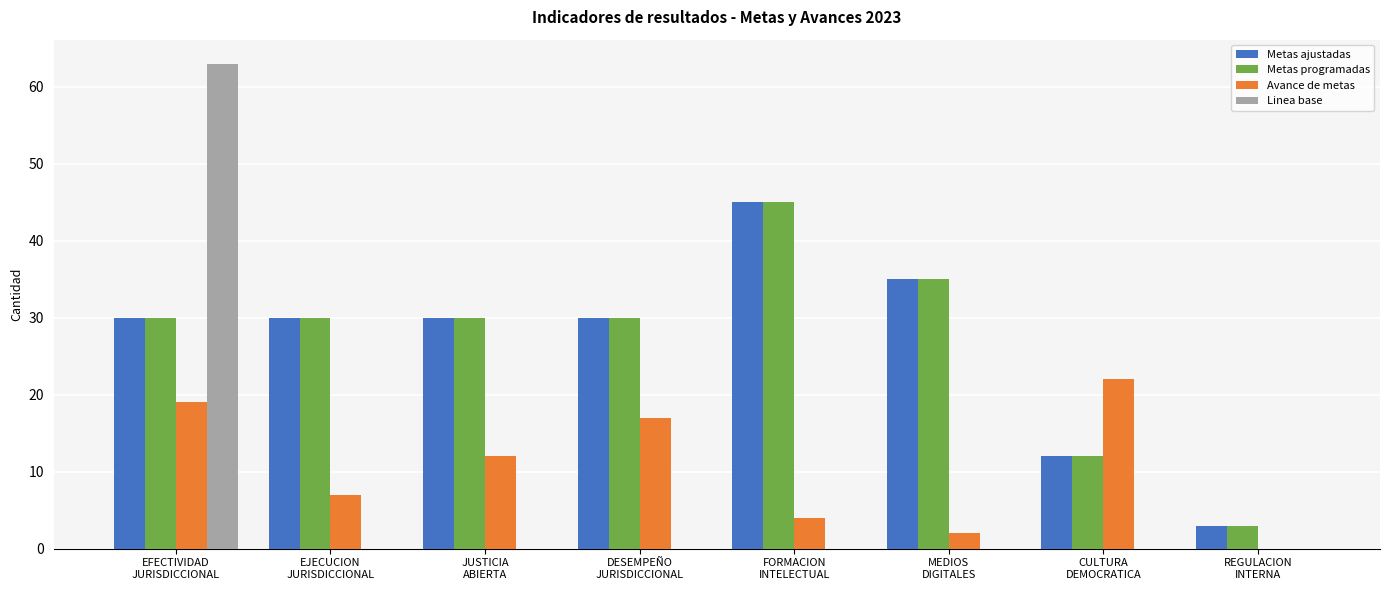

At which category is the sum across all series the highest?

EFECTIVIDAD
JURISDICCIONAL